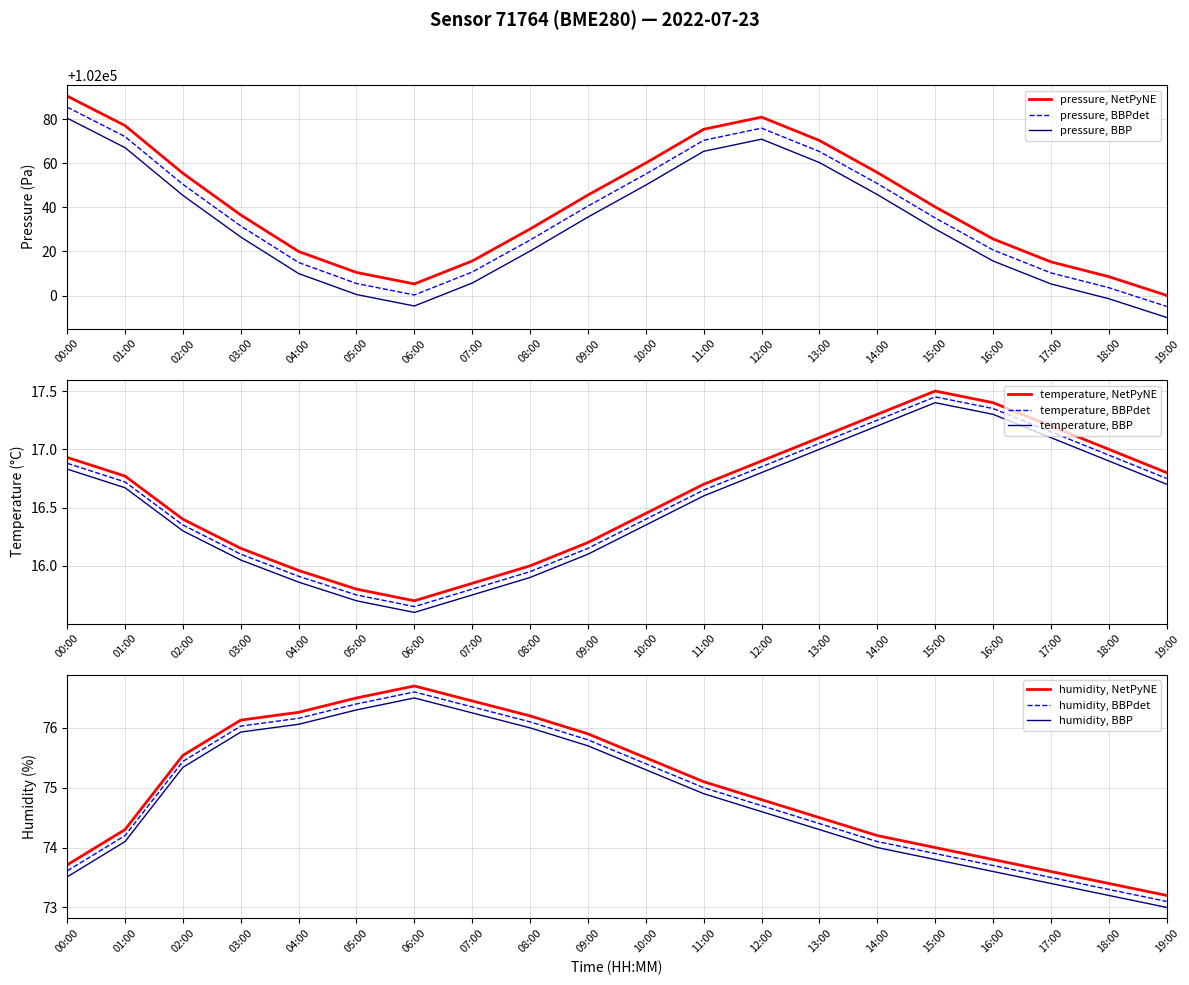

What is the total value across all series at 15:00?

102131.7